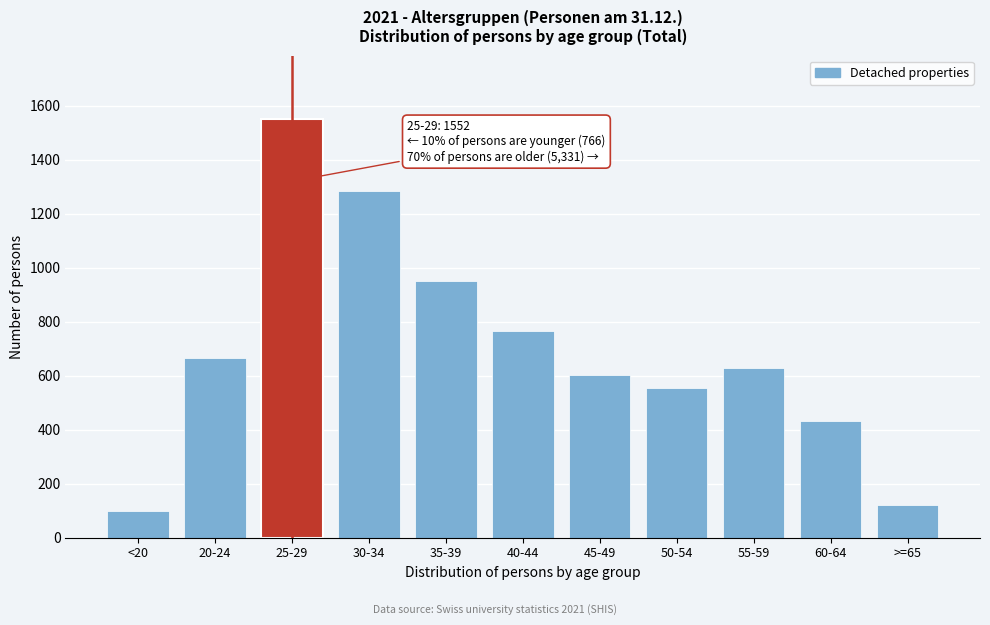

Reading left to right, extract all data points from this chart.

99	667	1552	1282	949	765	601	553	629	433	119